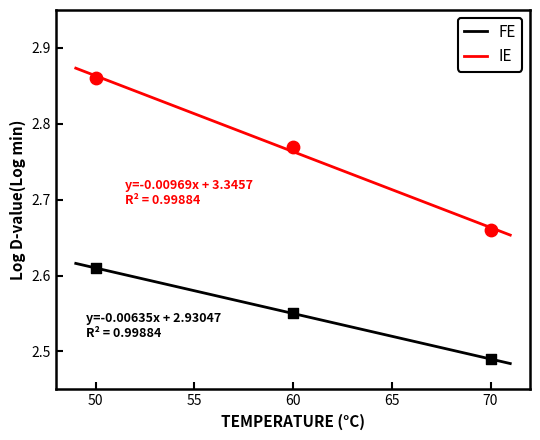

At how many categories does at least one series exceed 2?

3